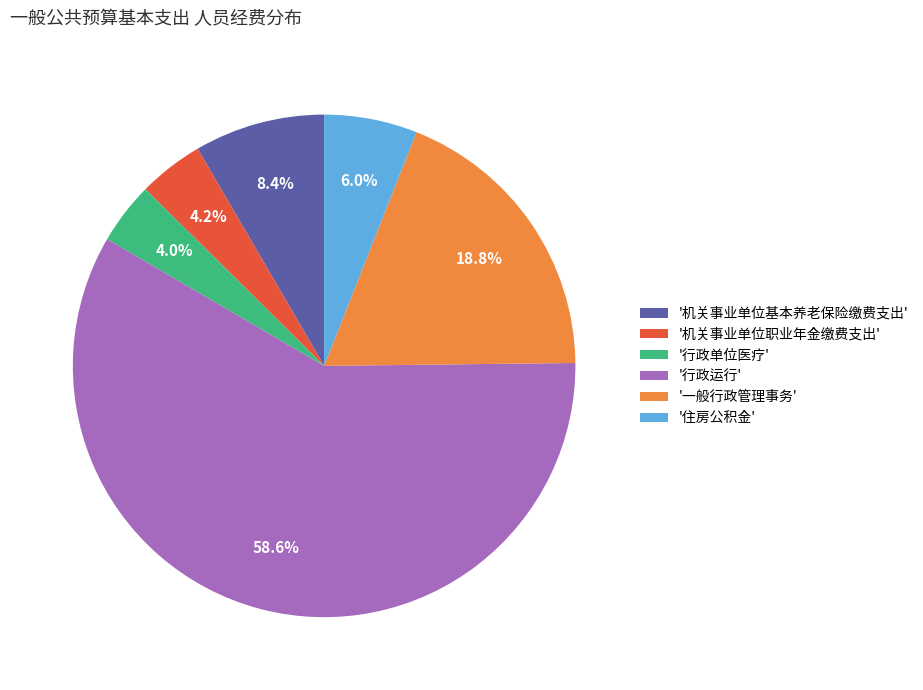

Count the number of slices in the pie.

6